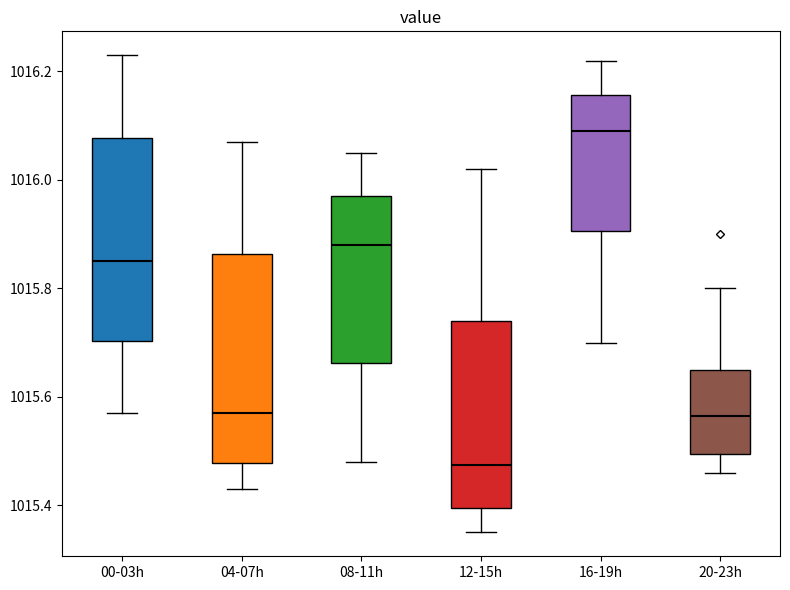

Which box has the lowest median line?

12-15h